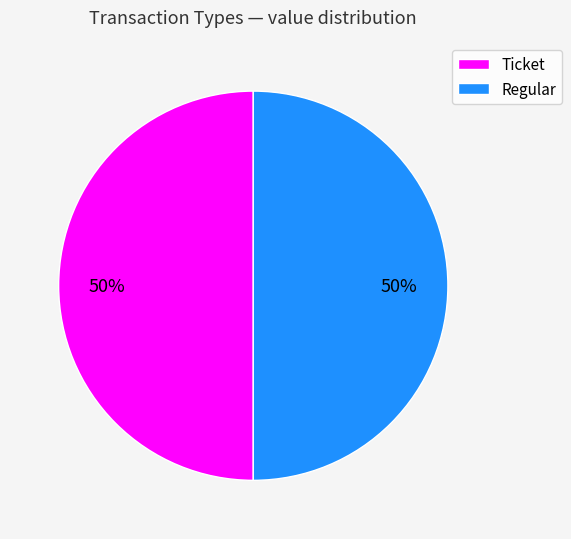

To the nearest percent, what is the average slice percentage?

50%